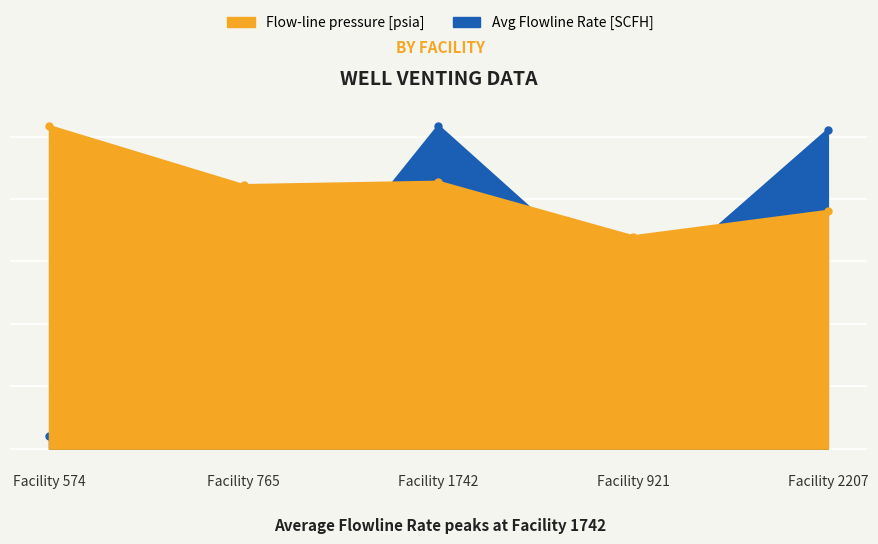

The value of Average Flowline Rate [SCFH] at Facility 765 is 529.6. True or false?

False